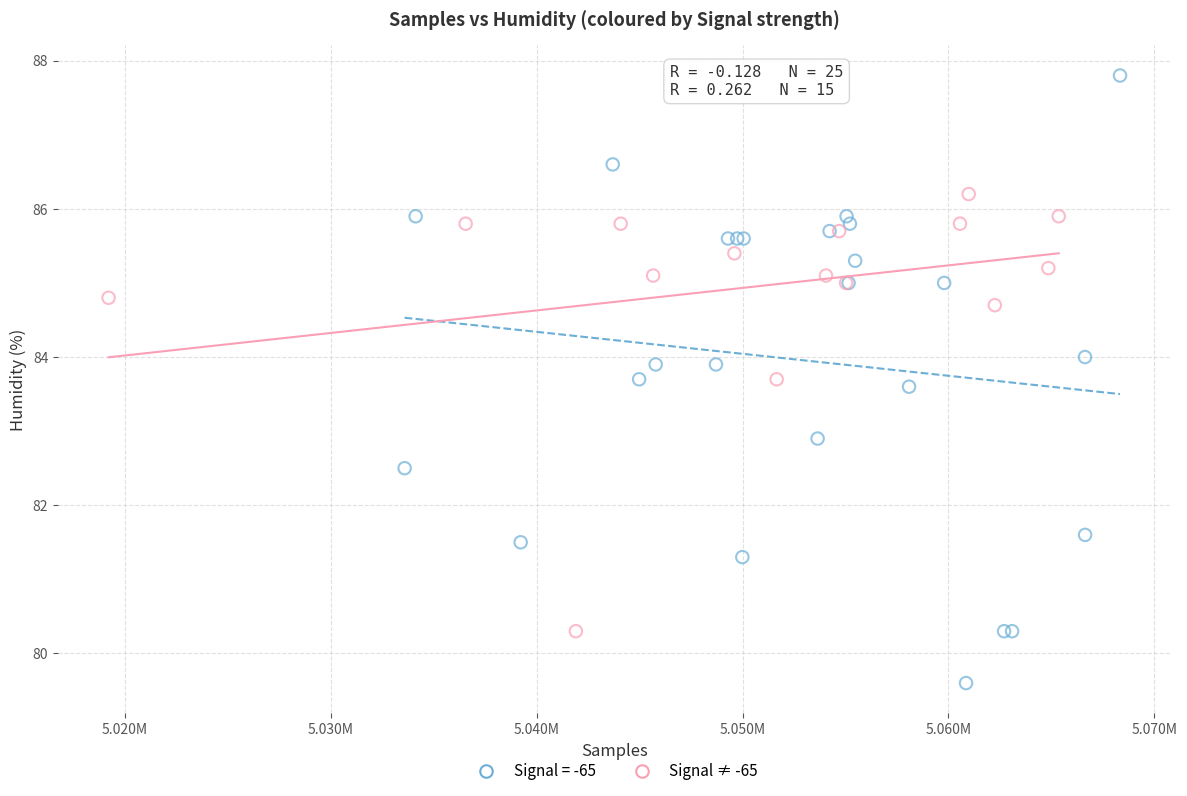

Which series contains the lowest Y value?

Signal = -65